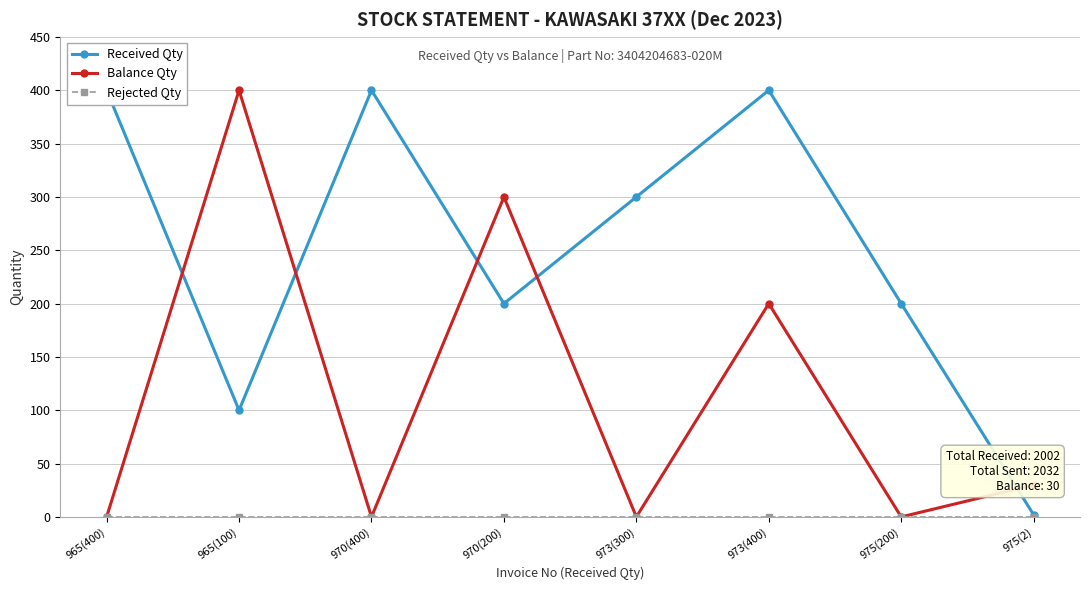

True or false: Balance Qty and Rejected Qty intersect in this chart.

False